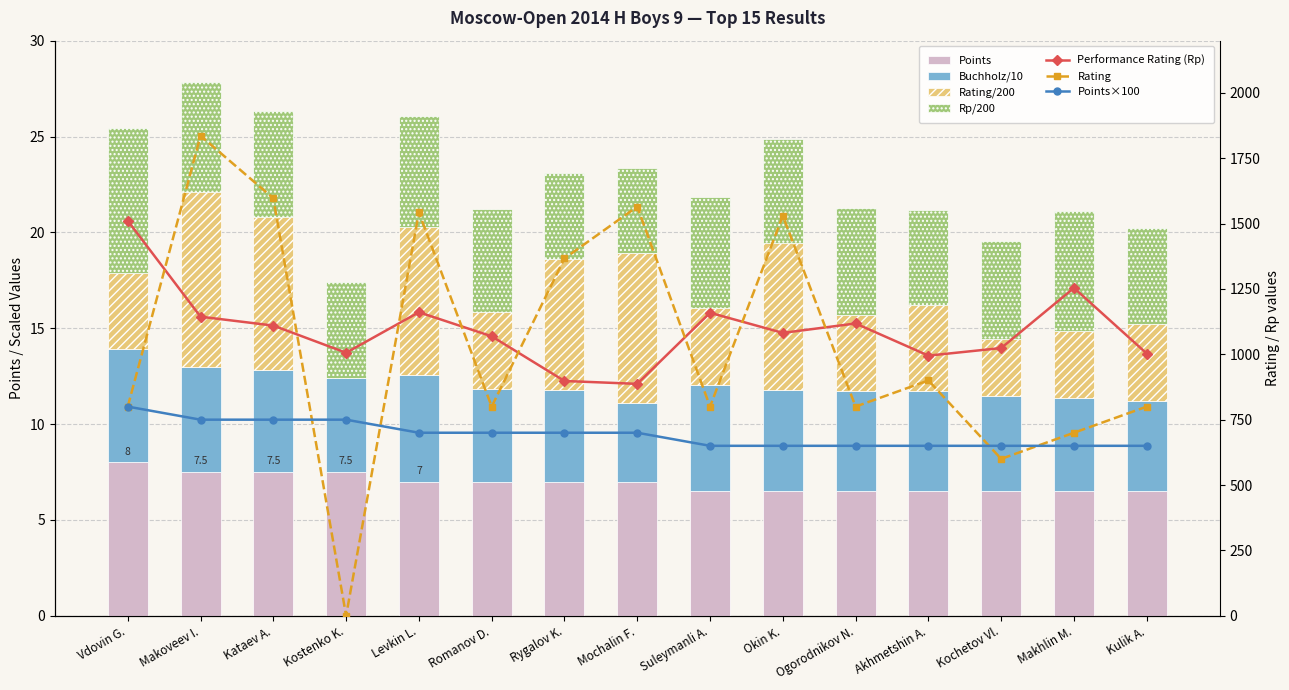

What is the value of the Rating bar at the 1st from the left?

4.0